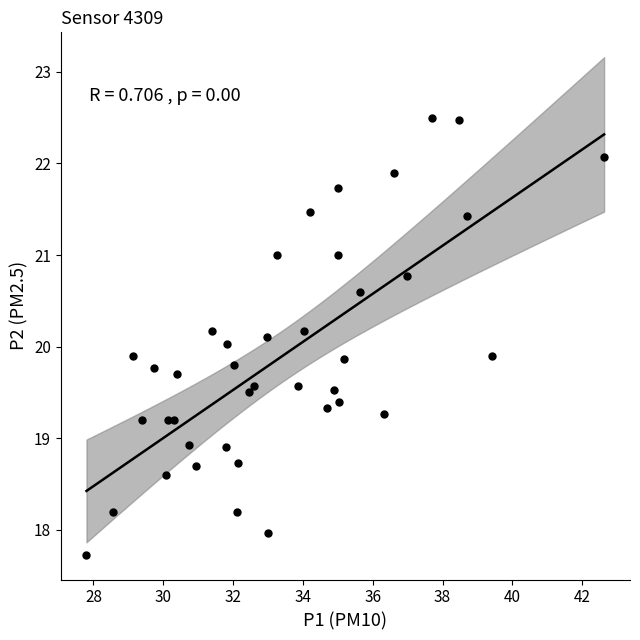

What is the range of Y values (max minus min)?

4.8